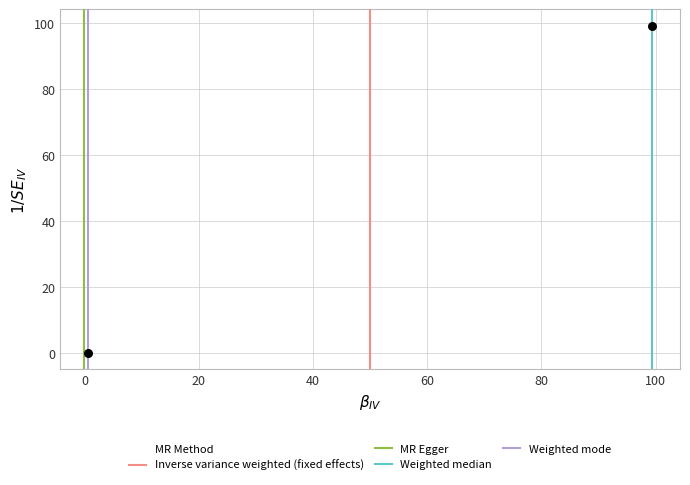

What is the average X value?

50.0